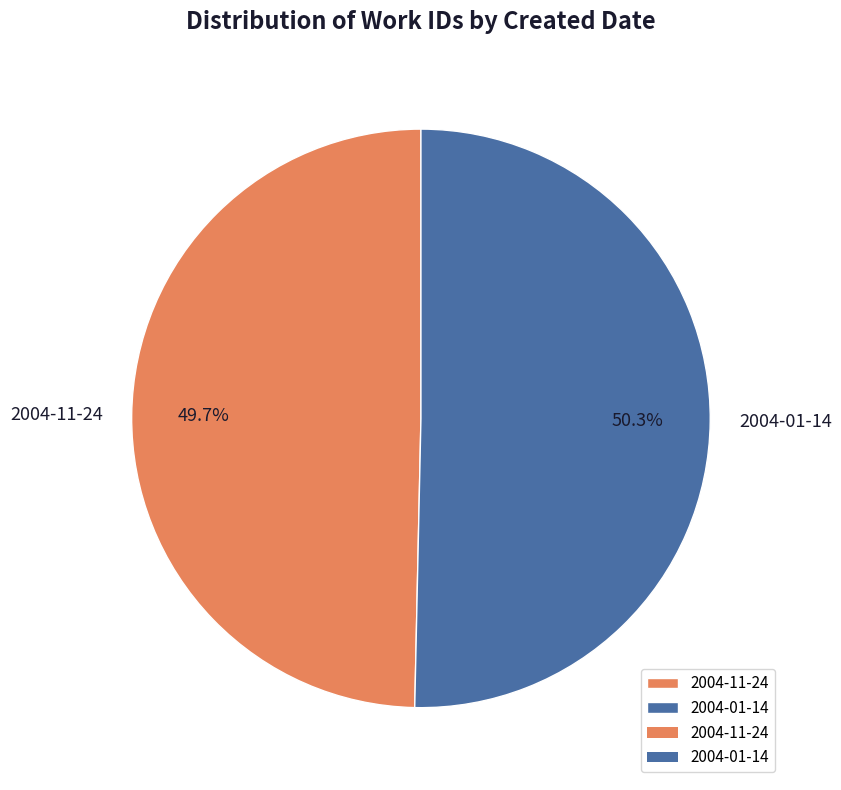

To the nearest percent, what is the combined percentage of 2004-01-14 and 2004-11-24?

100%